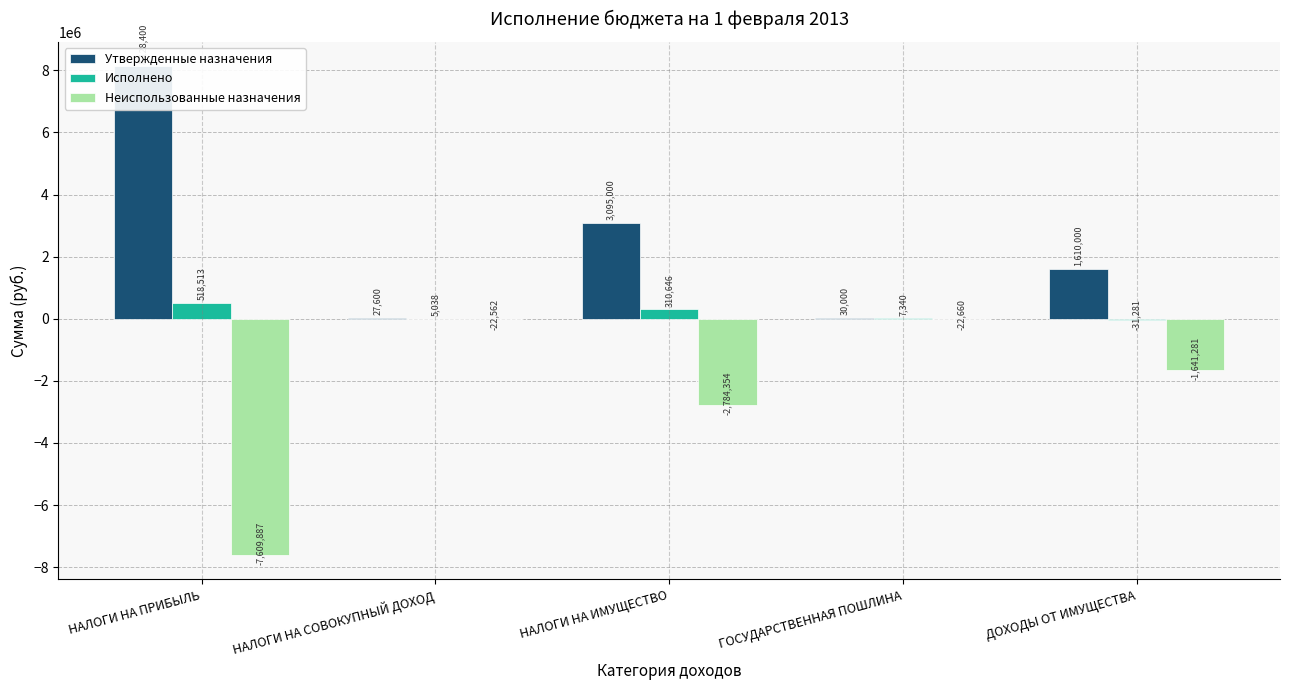

List the series in order of their overall mean, highest first.

Утвержденные назначения, Исполнено, Неиспользованные назначения